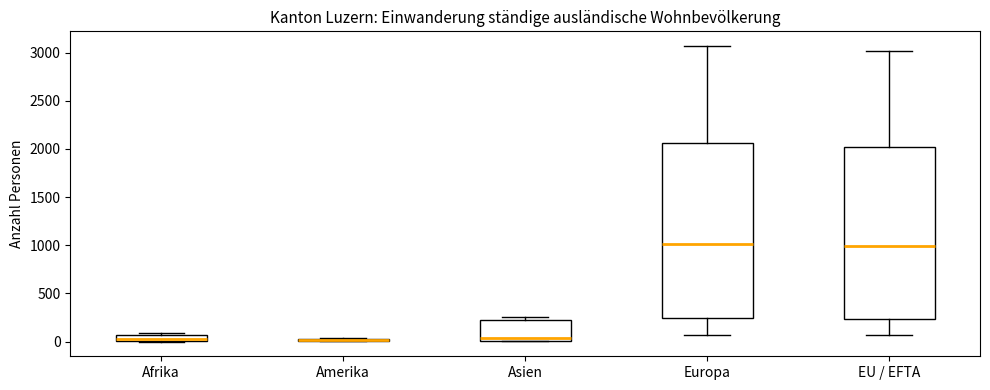

Where is the upper edge of the box for Europa on the y-axis? The values are not printed on the chart, so give them approximately, as read against the axis.

2050